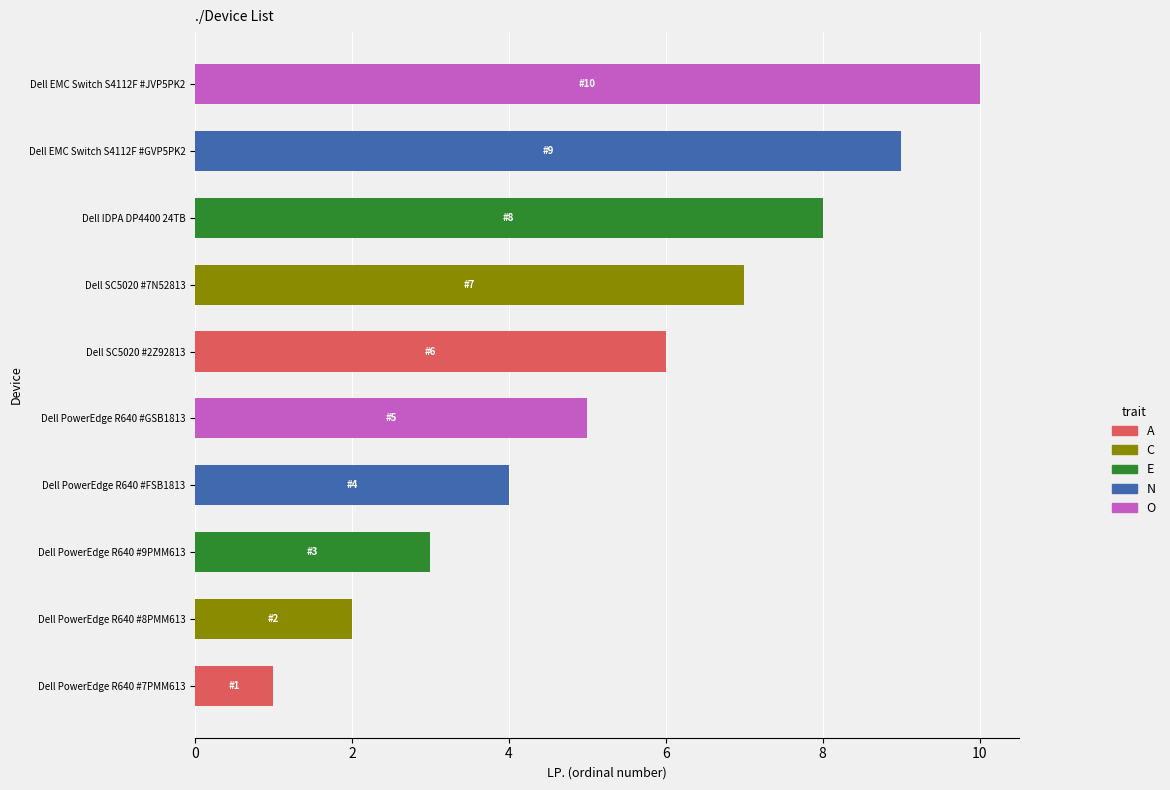

Rank the categories by value from lowest to highest.

Dell PowerEdge R640 #7PMM613, Dell PowerEdge R640 #8PMM613, Dell PowerEdge R640 #9PMM613, Dell PowerEdge R640 #FSB1813, Dell PowerEdge R640 #GSB1813, Dell SC5020 #2Z92813, Dell SC5020 #7N52813, Dell IDPA DP4400 24TB, Dell EMC Switch S4112F #GVP5PK2, Dell EMC Switch S4112F #JVP5PK2